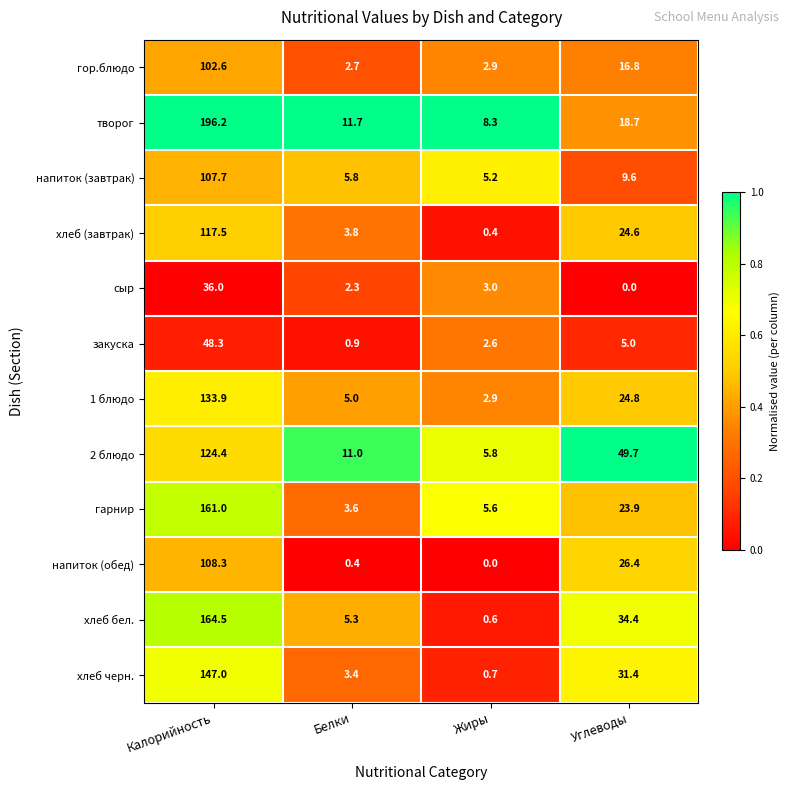

How many categories are shown in the chart?

4